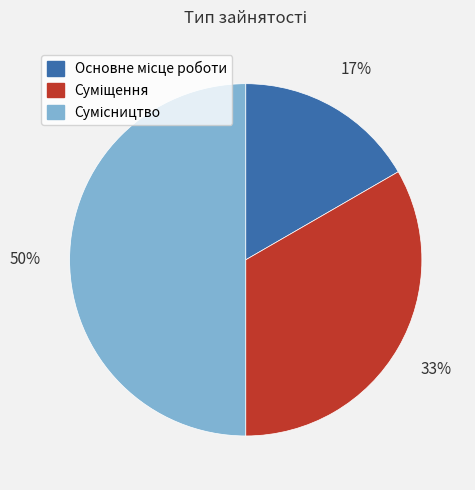

To the nearest percent, what is the average slice percentage?

33%